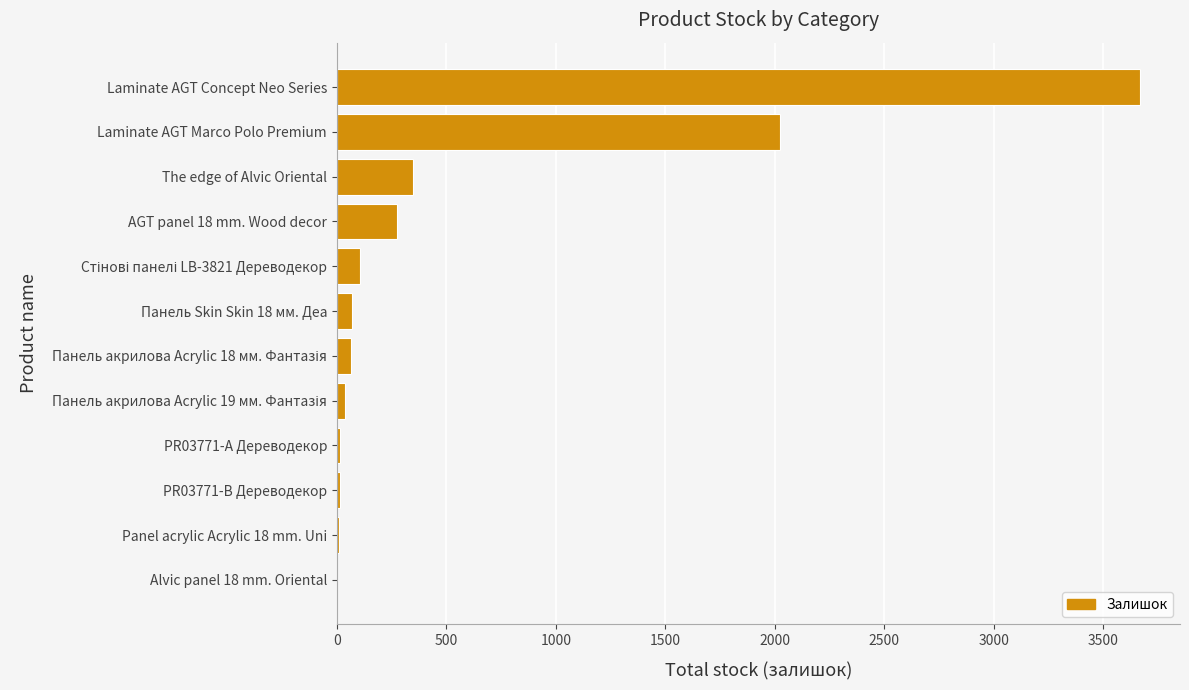

Does the chart contain stacked bars?

No